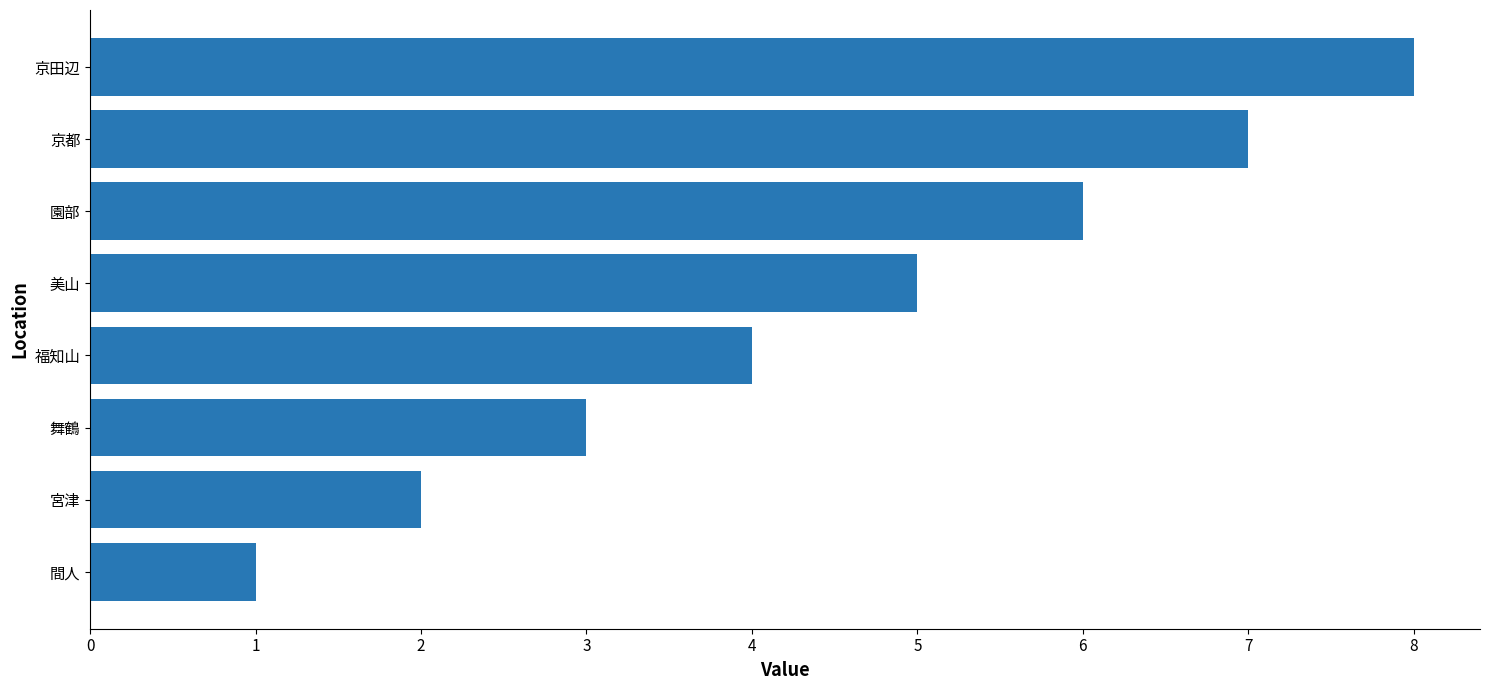

How many values are between 3 and 7?

5